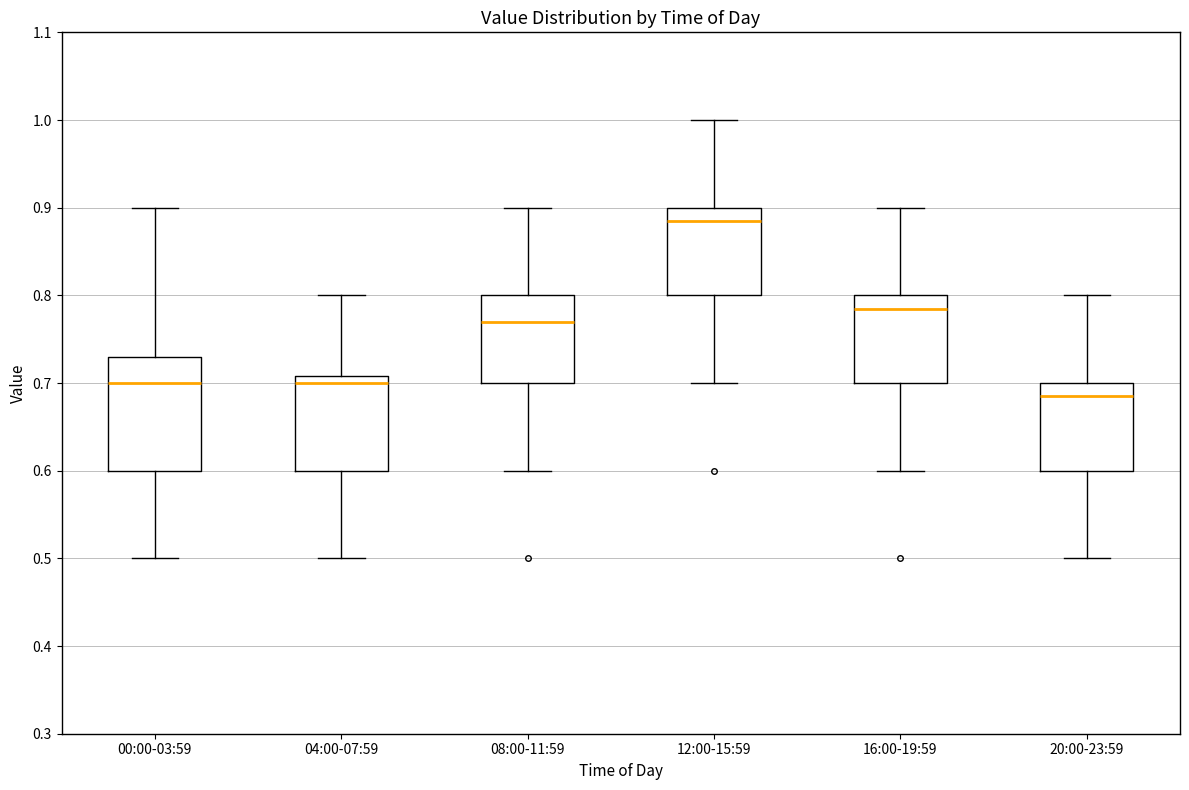

Where is the upper edge of the box for 20:00-23:59 on the y-axis? The values are not printed on the chart, so give them approximately, as read against the axis.

0.70